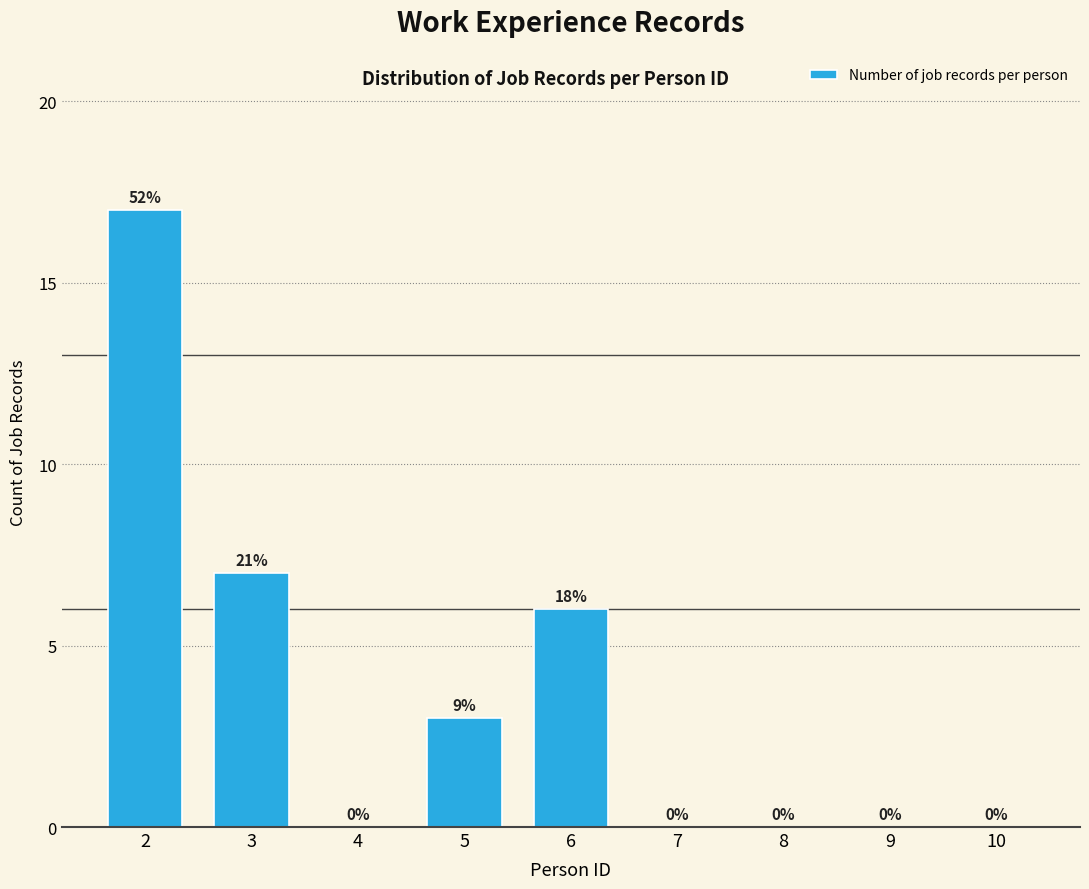

Reading left to right, list all the values displayed in this chart.

2=17	3=7	4=0	5=3	6=6	7=0	8=0	9=0	10=0